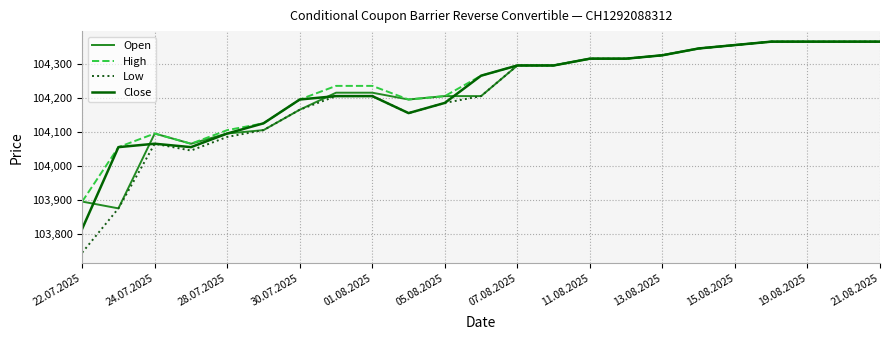

What is the highest value of the Close series?

104365